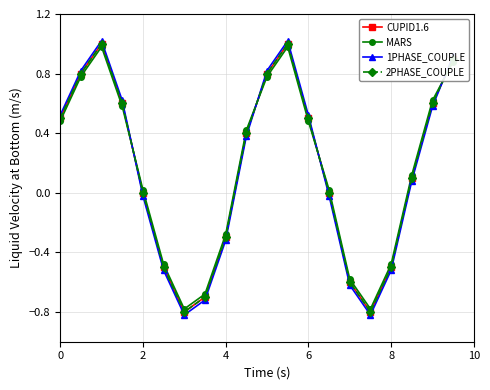

Is this an area chart (filled region under the line)?

No